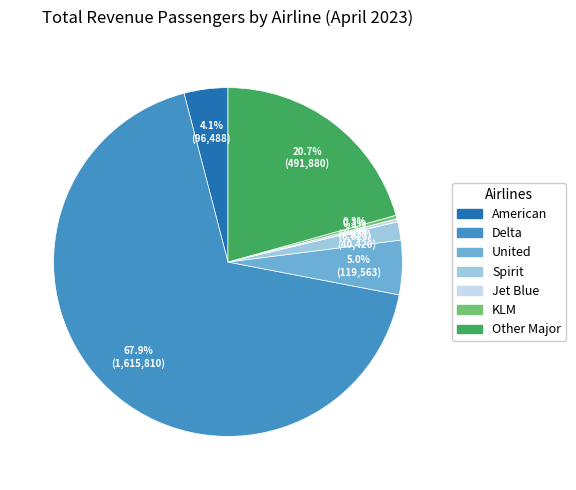

What portion of the pie excludes Spirit?

98.3%